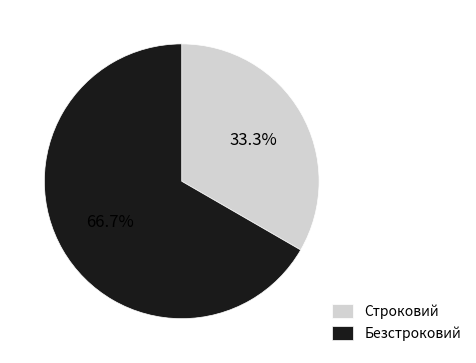

True or false: Безстроковий accounts for 67% of the total.

True